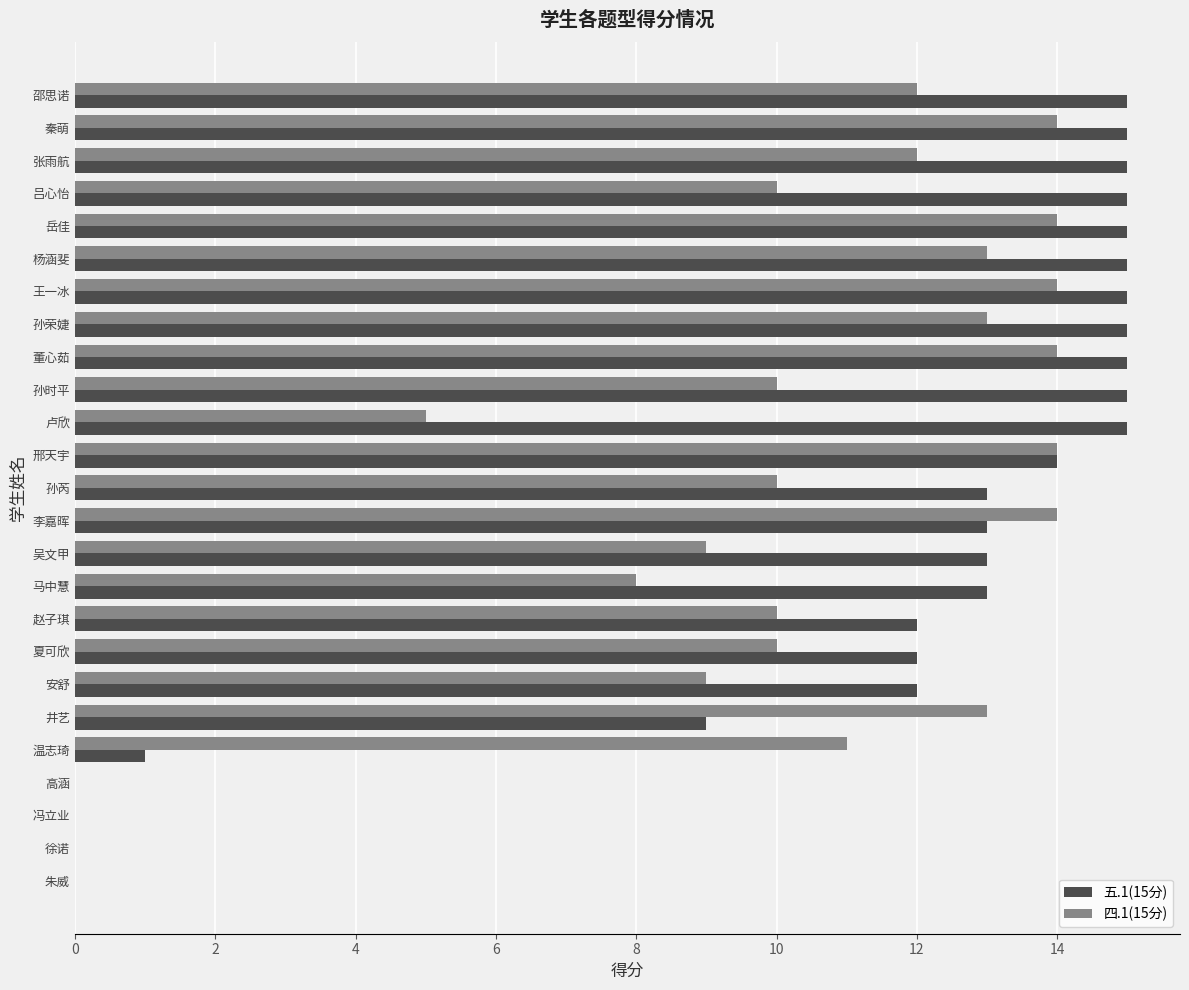

Which series has the largest total across all categories?

五.1(15分)